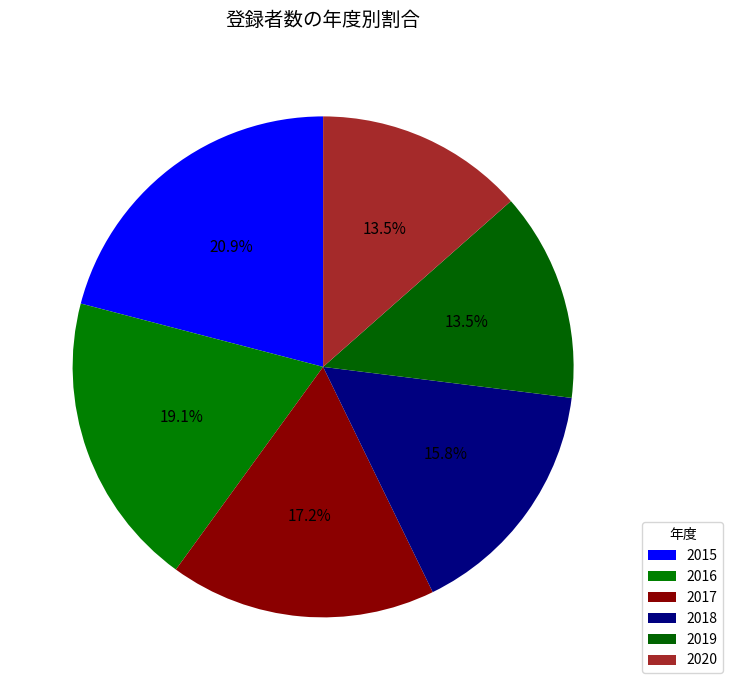

What percentage is the 2019 slice, to the nearest percent?

13%